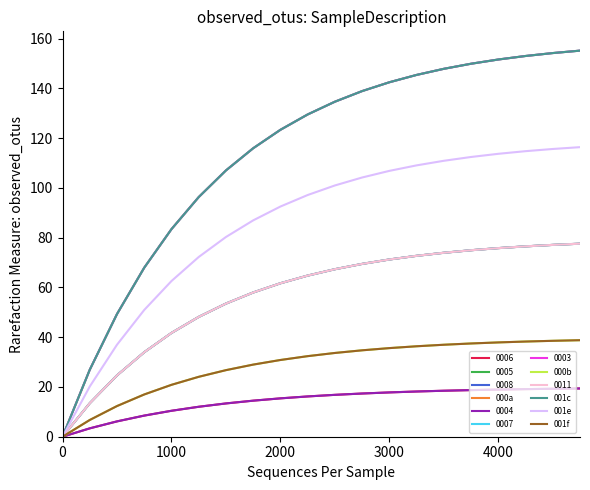

Does the chart have visible grid lines?

No